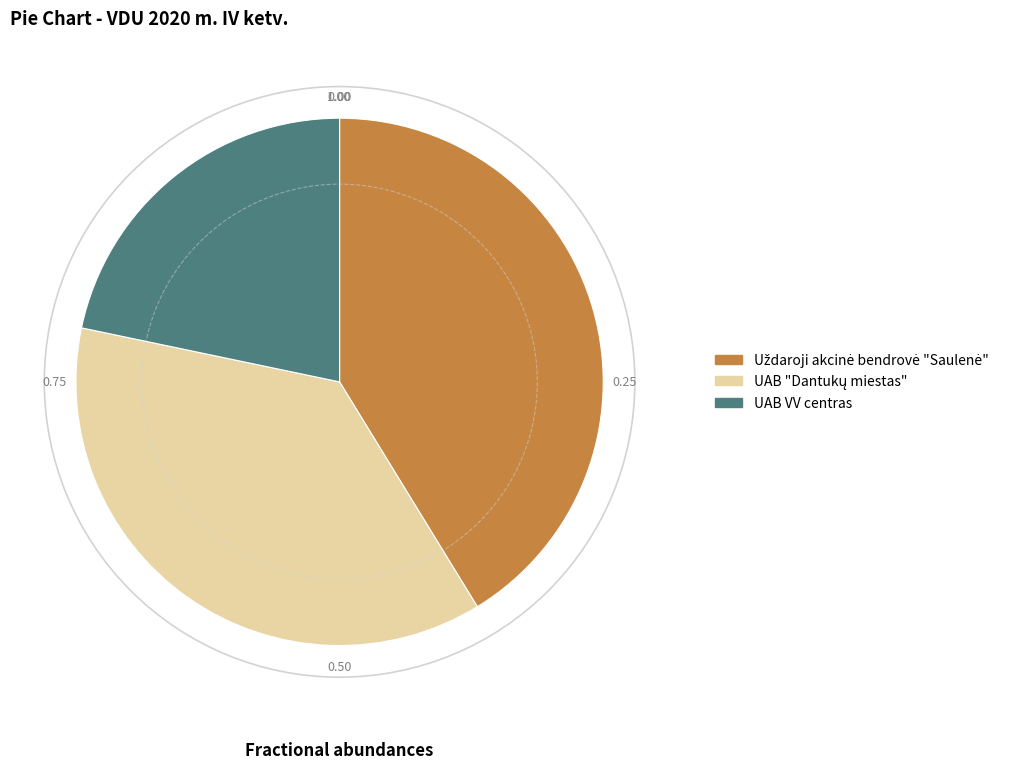

Which category has the smallest portion of the pie?

UAB VV centras